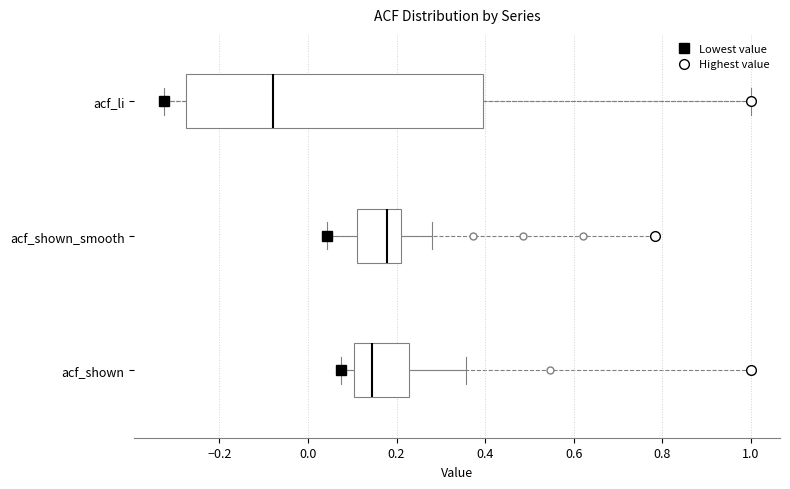

Which box is the widest, from its left edge to its right edge?

acf_li